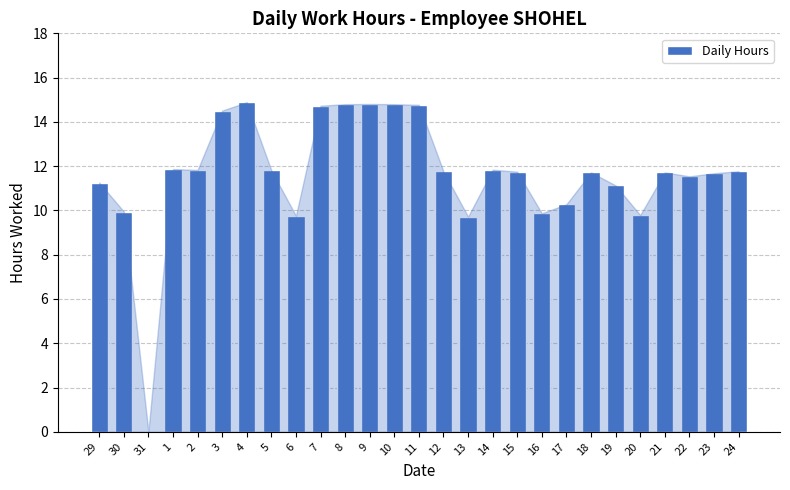

The chart shows a value of 14.8 at 11. True or false?

True